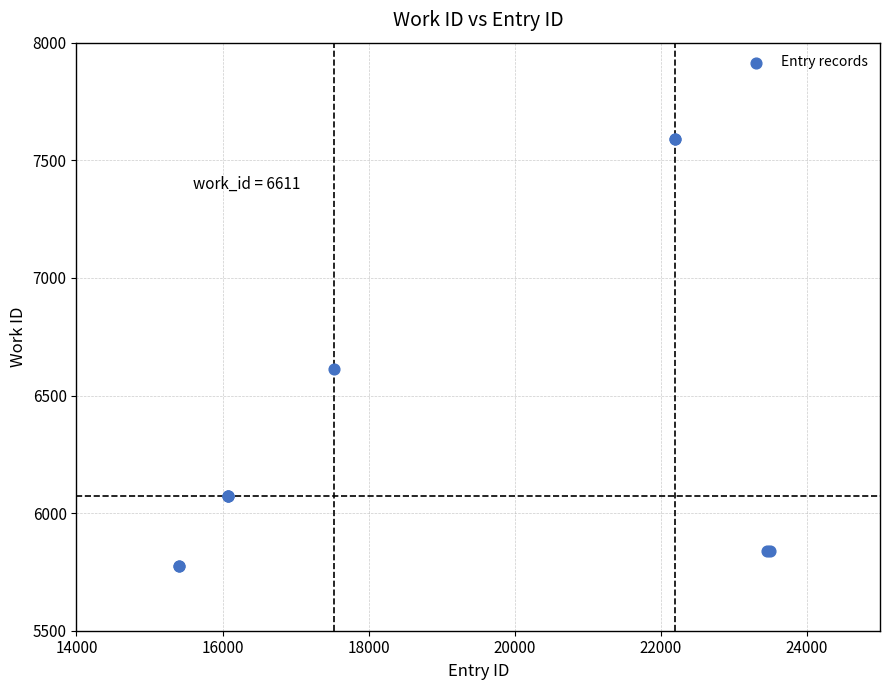

What Y value in the scatter plot is closest to 6683?

6611